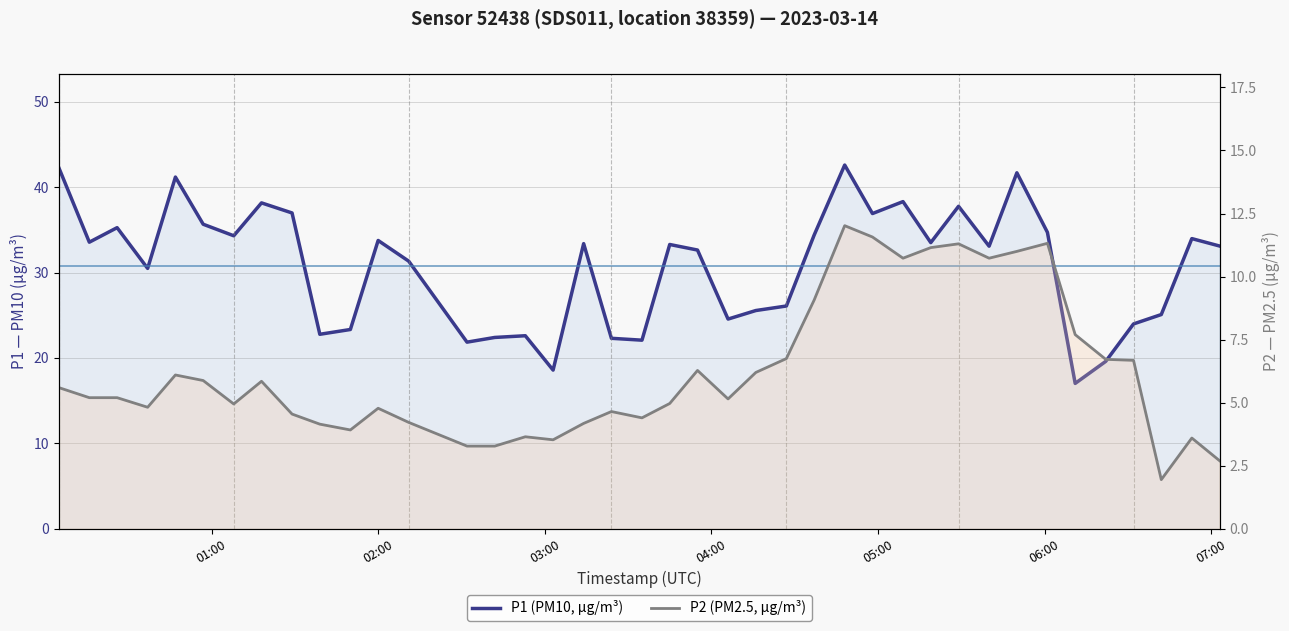

Is it true that P1 (PM10) equals 12.1 at 2023-03-14T04:48?

False